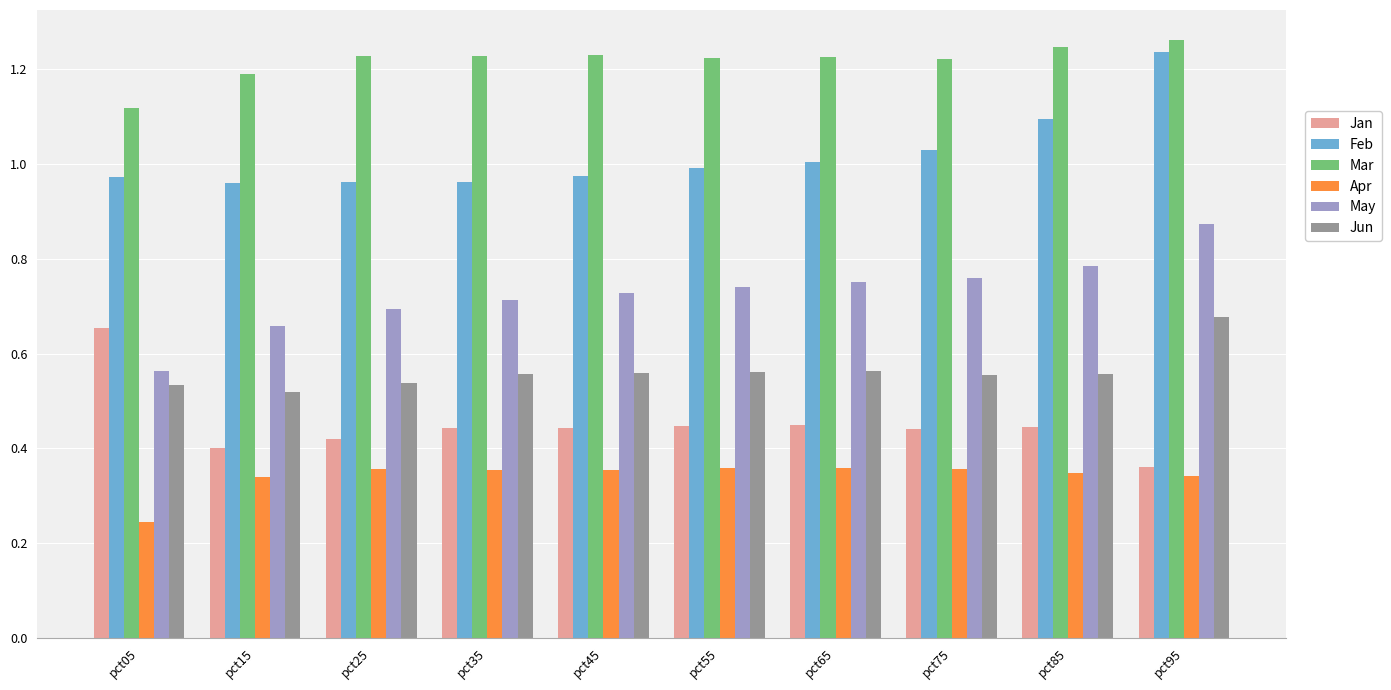

What is the sum of the Feb values at pct75 and pct95?

2.3